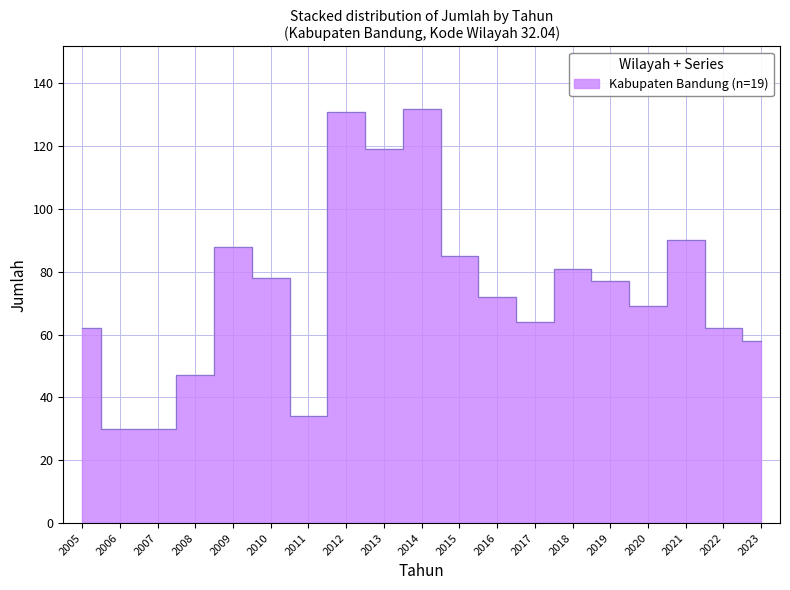

What is the approximate value at 2018, to the nearest 50?

100